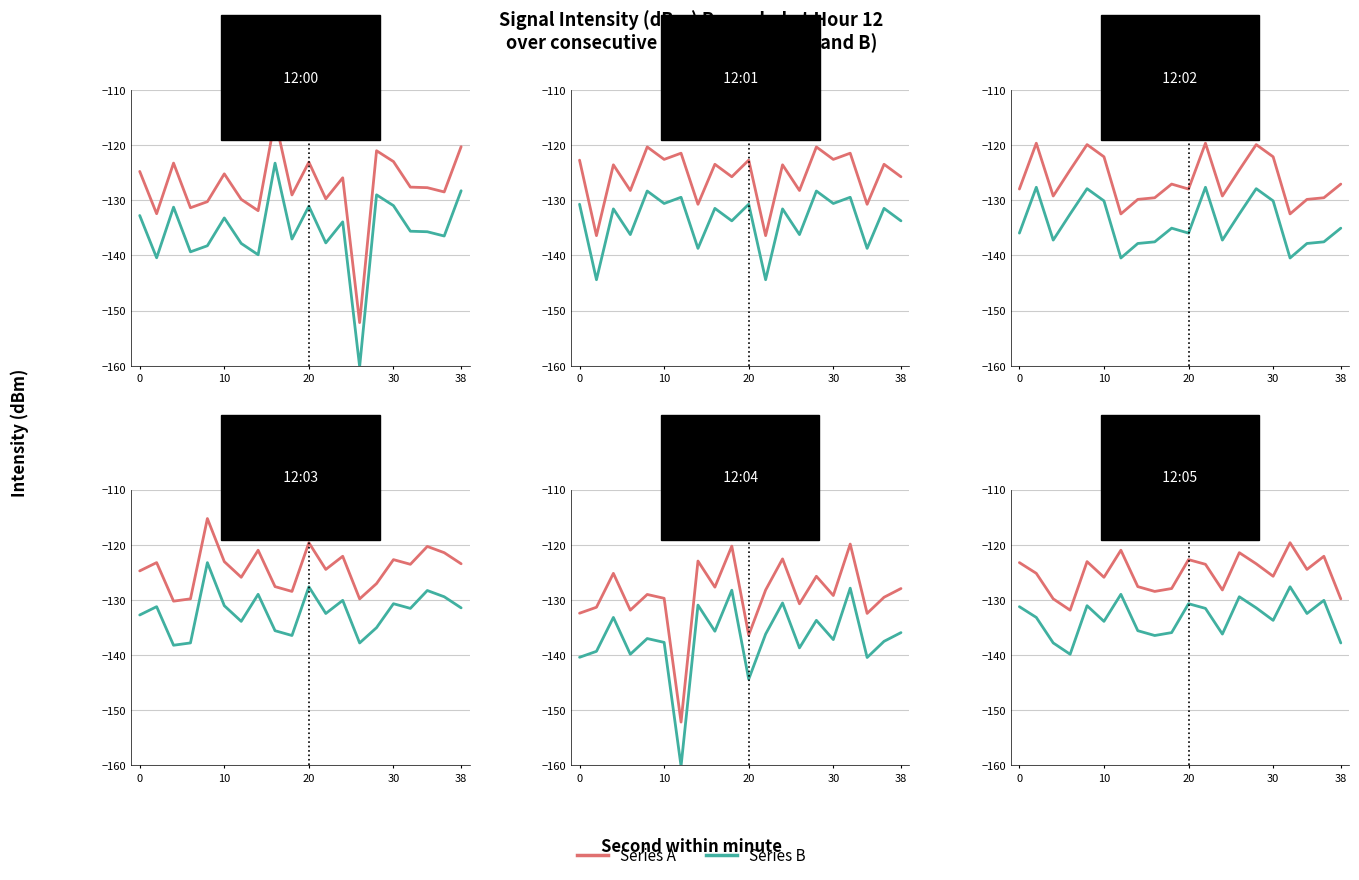

Between 10 and 38, which is larger?

10